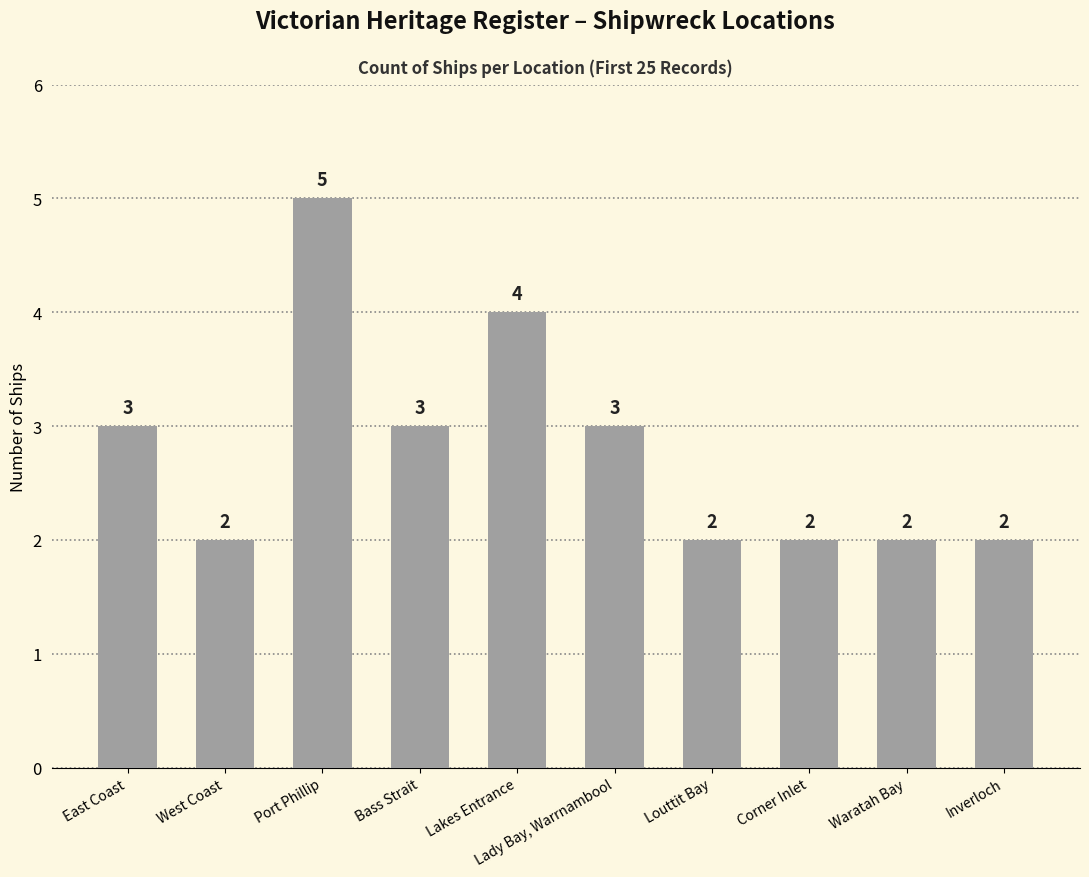

Which label corresponds to the largest value in the chart?

Port Phillip